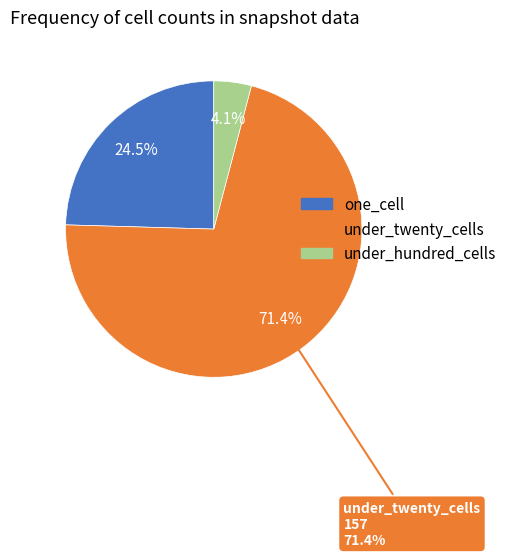

Rank the categories by value from lowest to highest.

under_hundred_cells, one_cell, under_twenty_cells